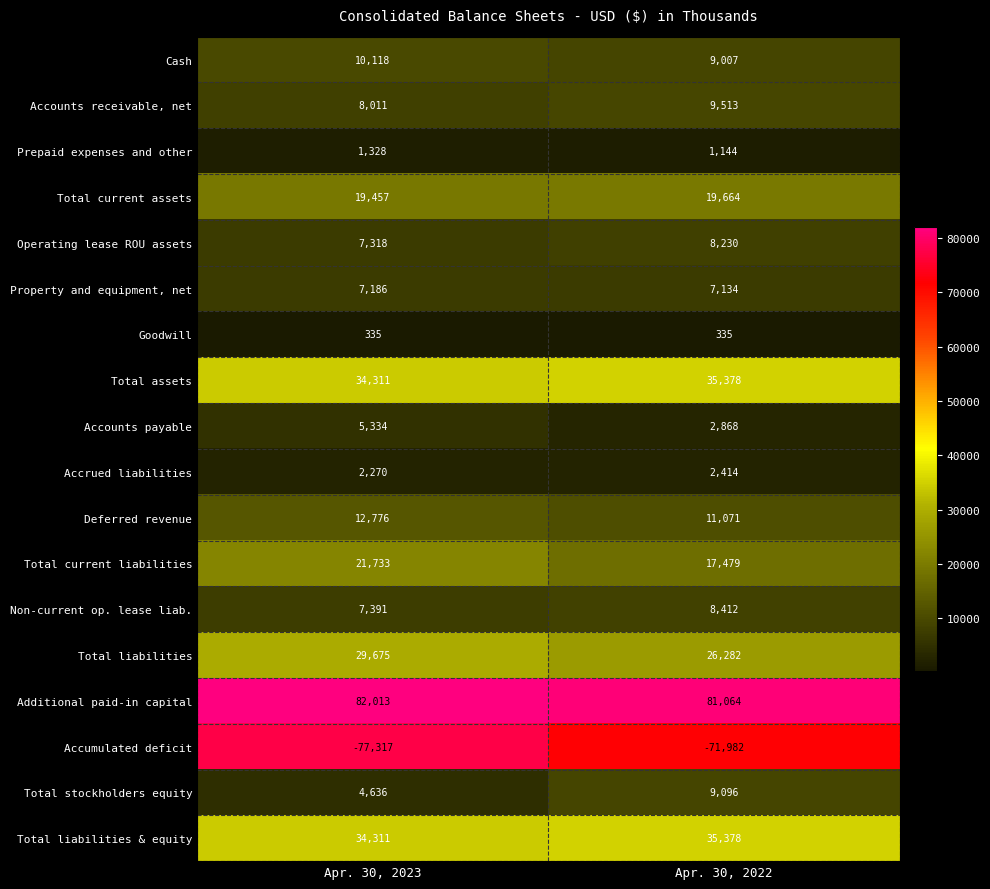

The Total liabilities series shows 12459 at Apr. 30, 2022. True or false?

False